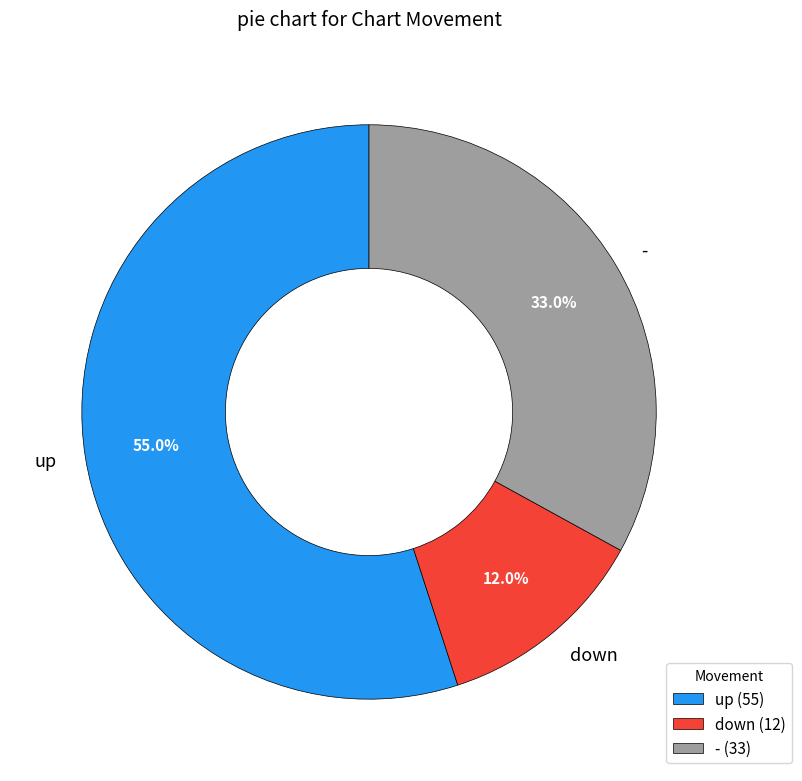

Combined, do up and - account for over 50%?

Yes